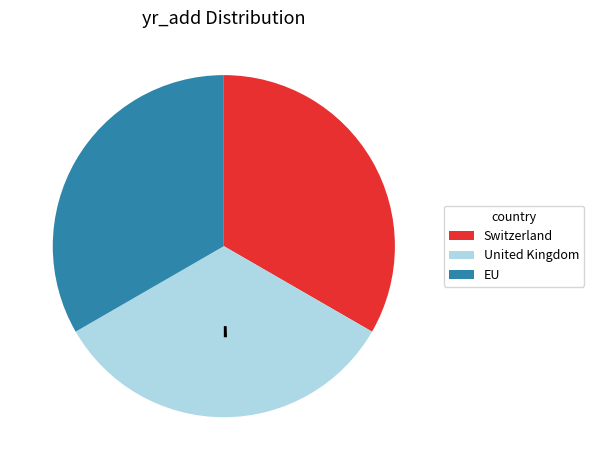

Is the sum of EU and Switzerland greater than half?

Yes